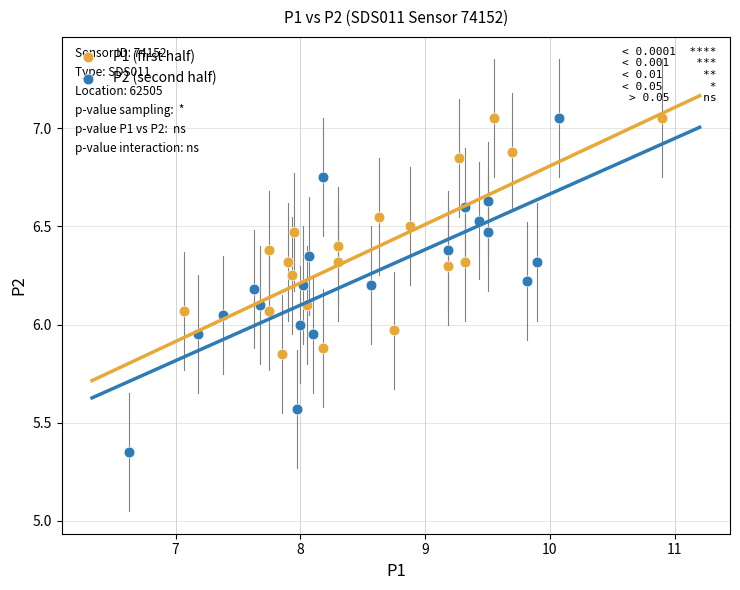

What are all the series names shown in the legend?

P1 (first half), P2 (second half)